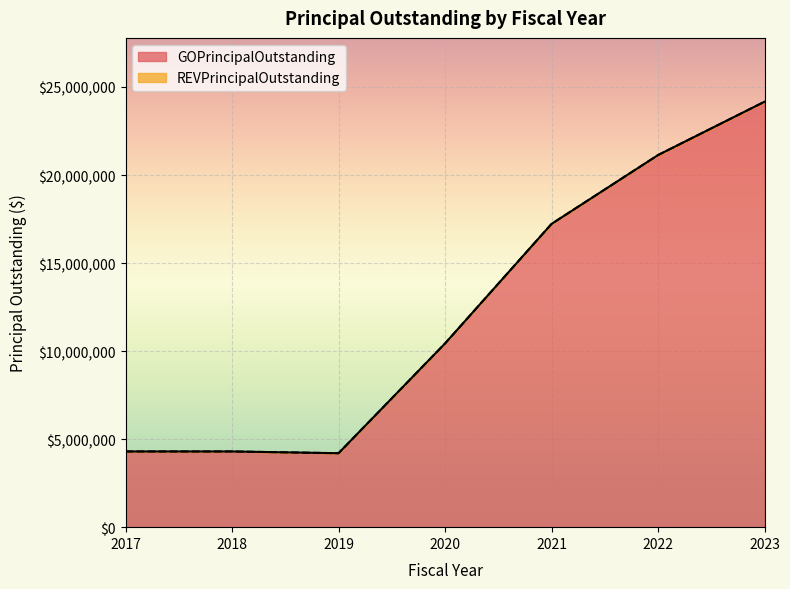

How many lines are shown in the chart?

2